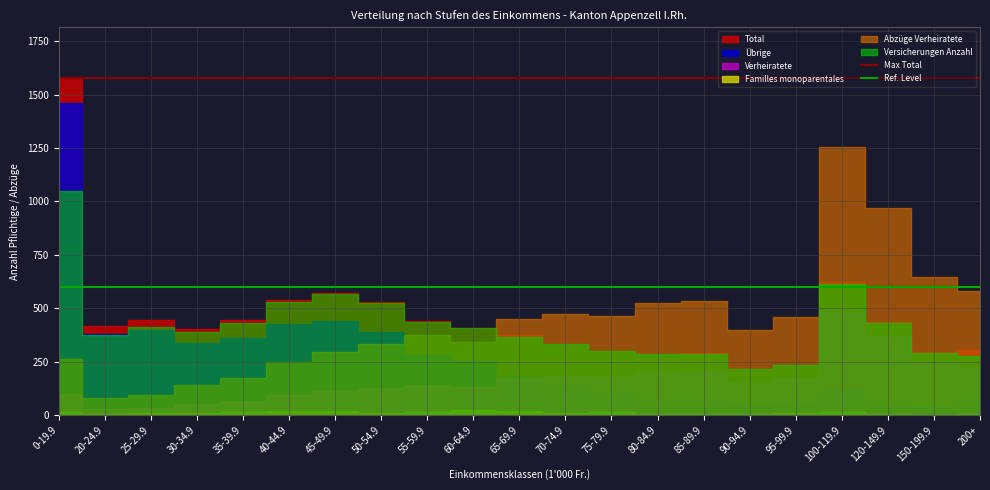

Is it true that Max Total equals 1578 at 20-24.9?

True